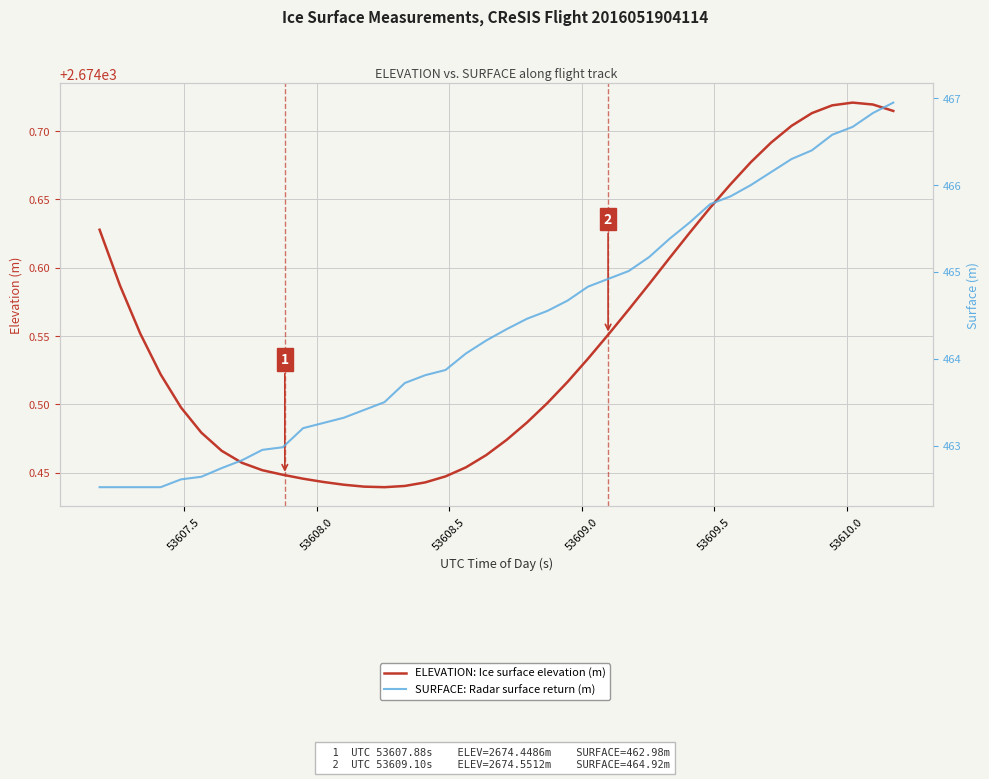

Is the value of ELEVATION: Ice surface elevation (m) at 53610.5 greater than the value of SURFACE: Radar surface return (m) at 15?

Yes